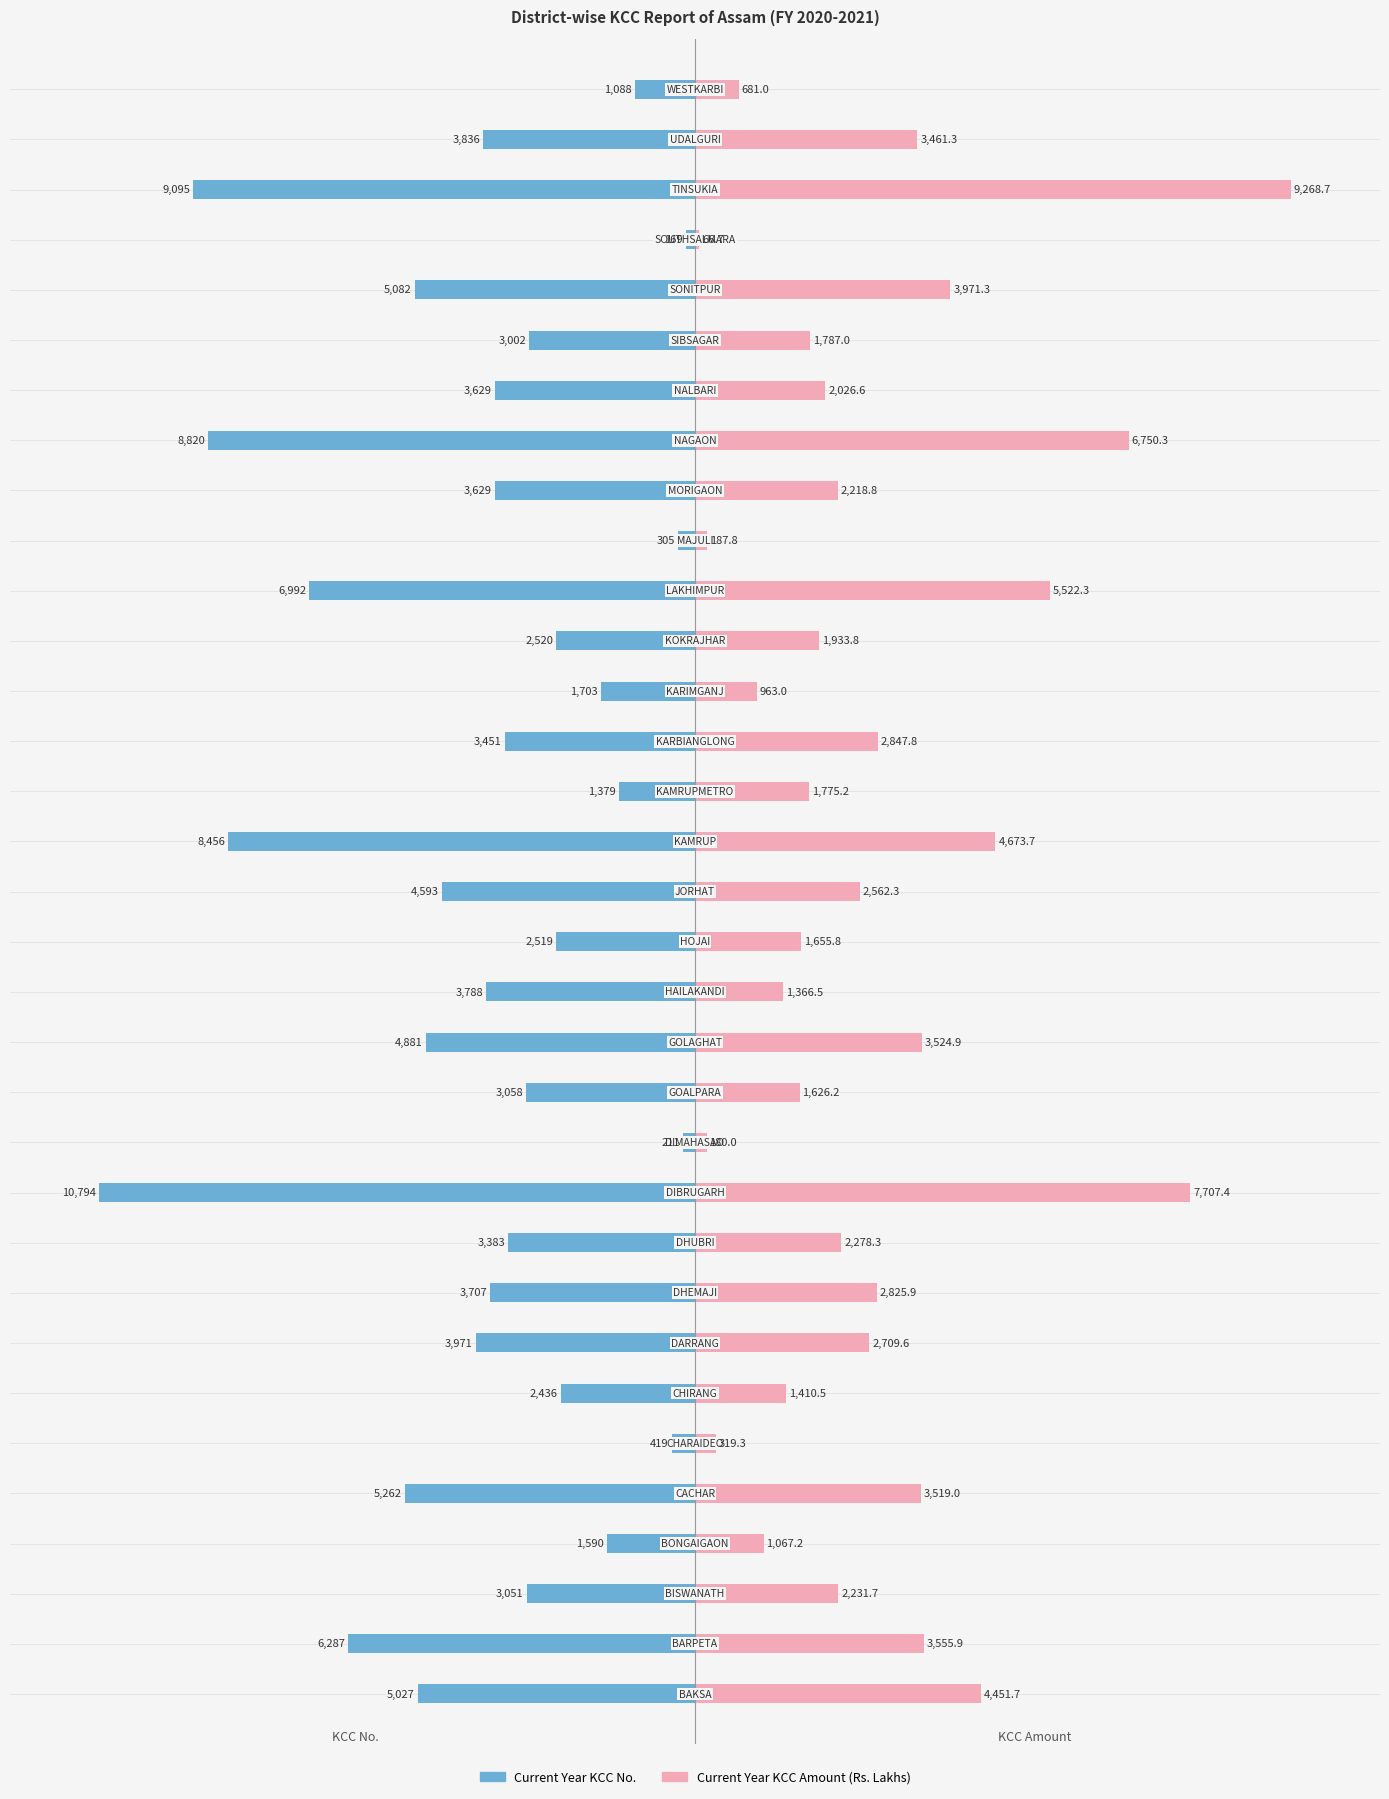

What is the difference between the highest and lowest values at 13?

83.2